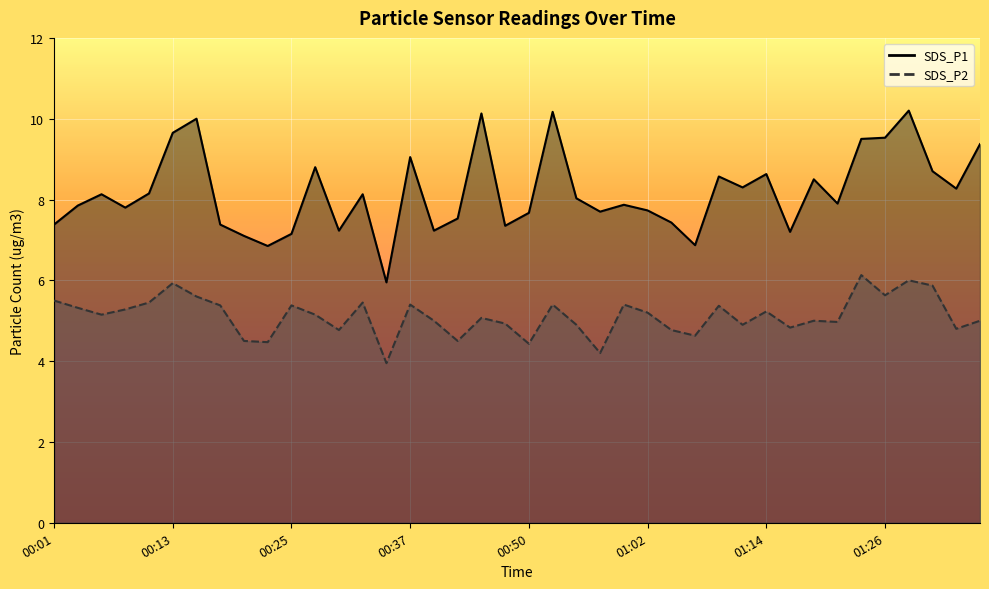

The value of SDS_P2 at 00:13 is 9.4. True or false?

False